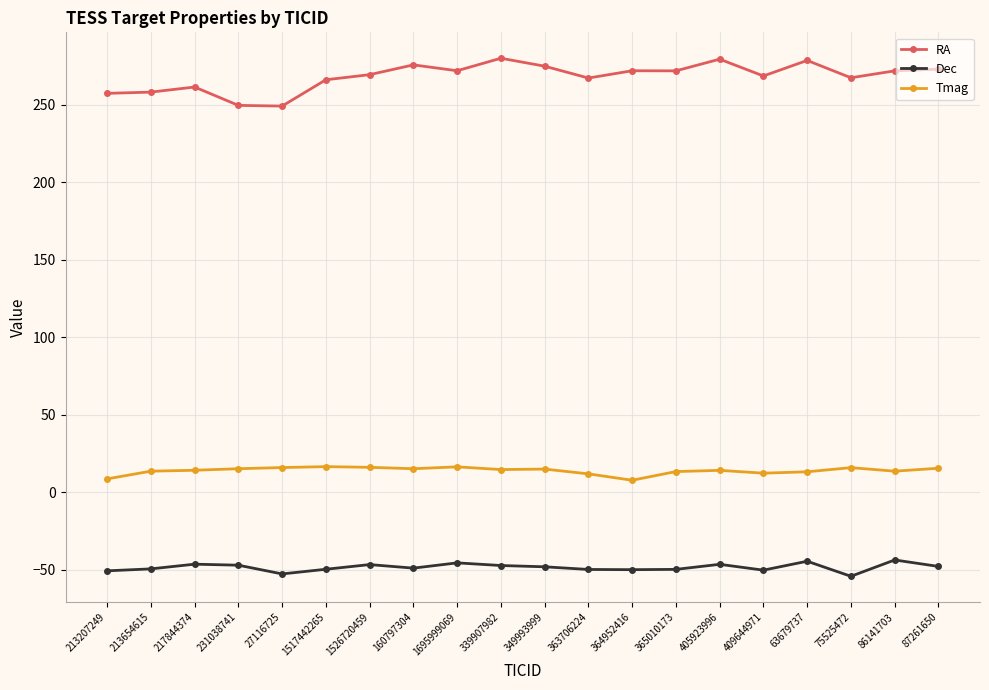

What is the sum of all Tmag values?

280.4